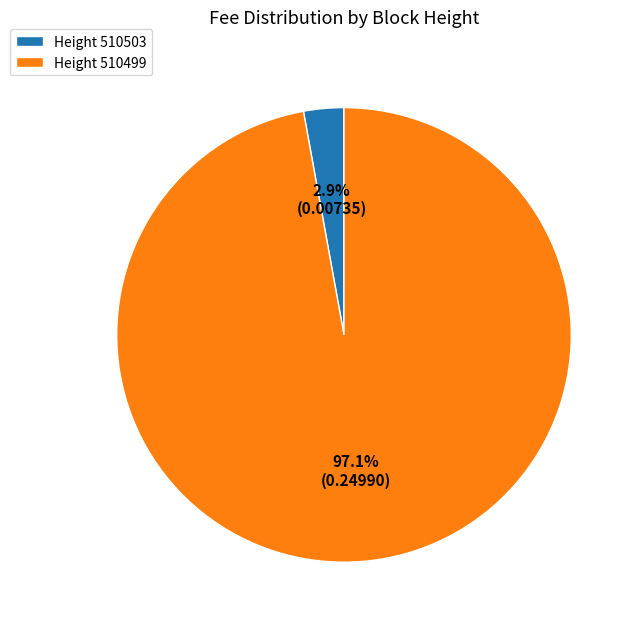

Is Height 510503 the majority of the pie?

No